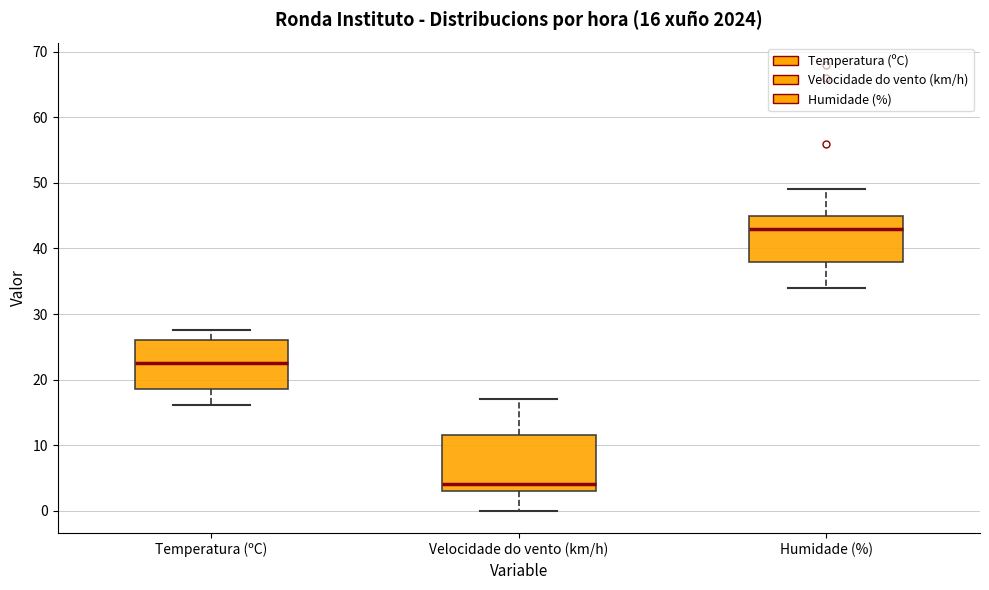

Which box's median line is the lowest?

Velocidade do vento (km/h)